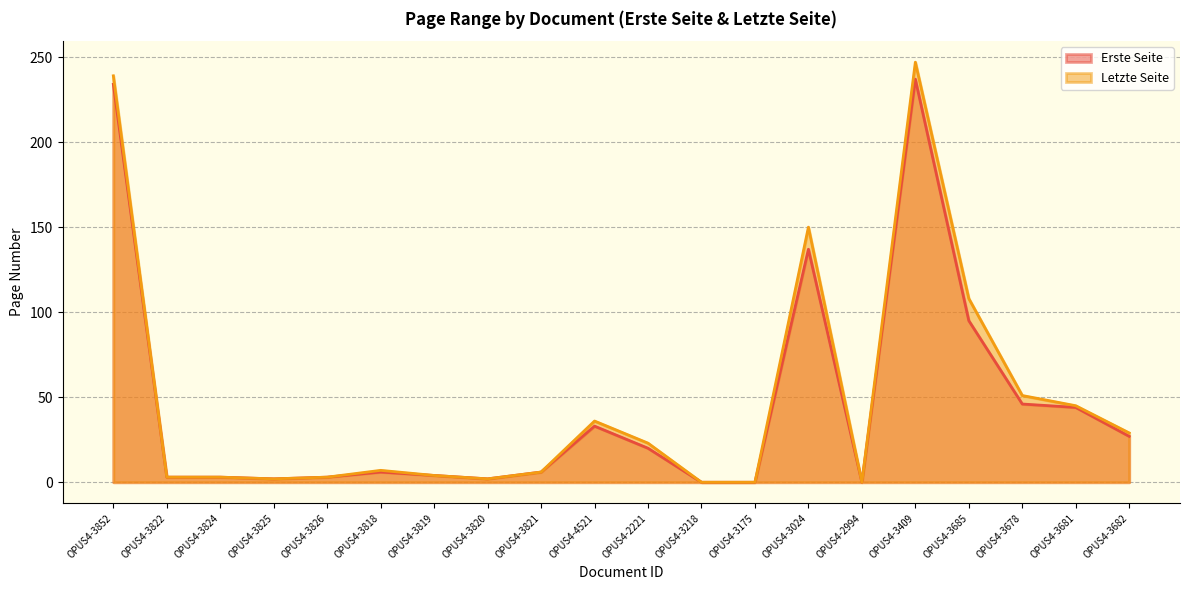

At which label does Erste Seite first exceed 6?

OPUS4-3852